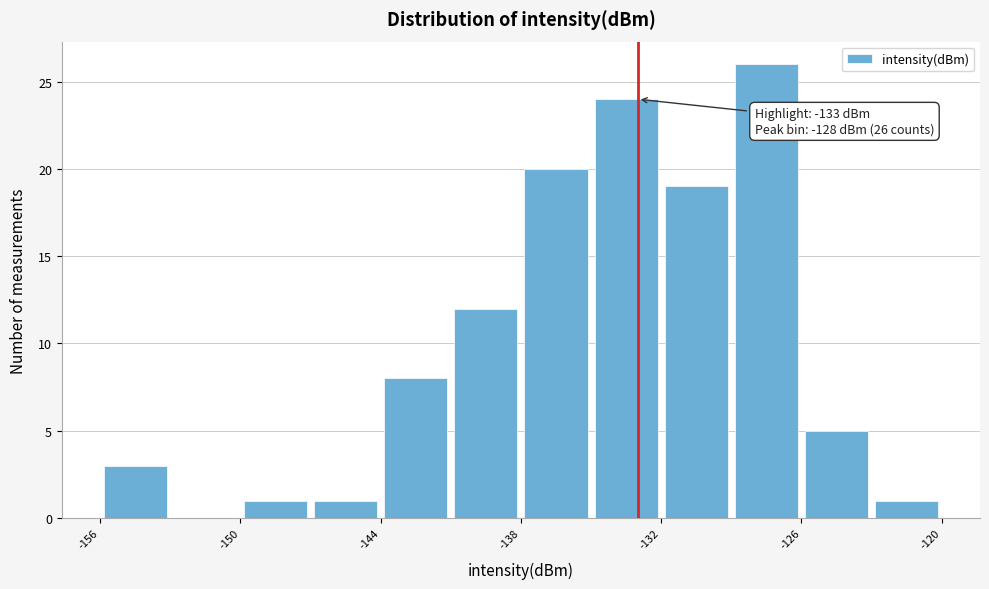

Around what value on the x-axis is the tallest bar? Give the approximate position of its centre, as read against the axis.

-127